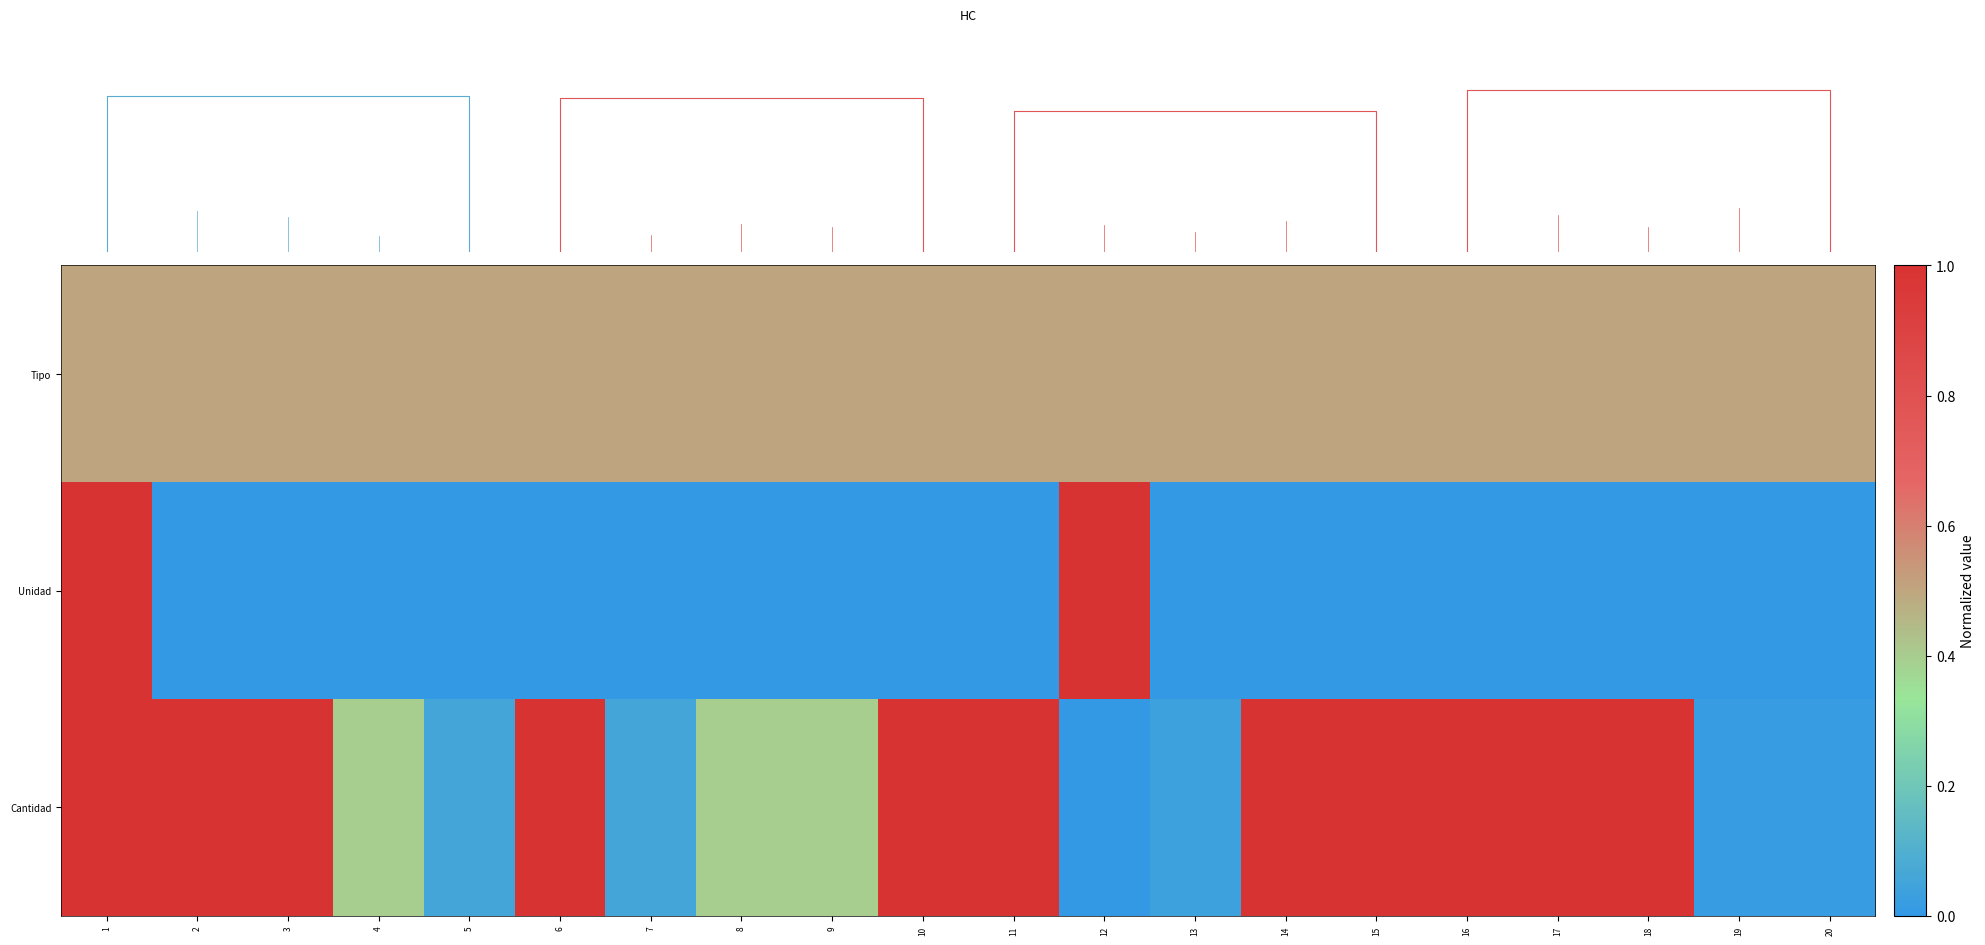

Which series has the largest total across all categories?

row_2